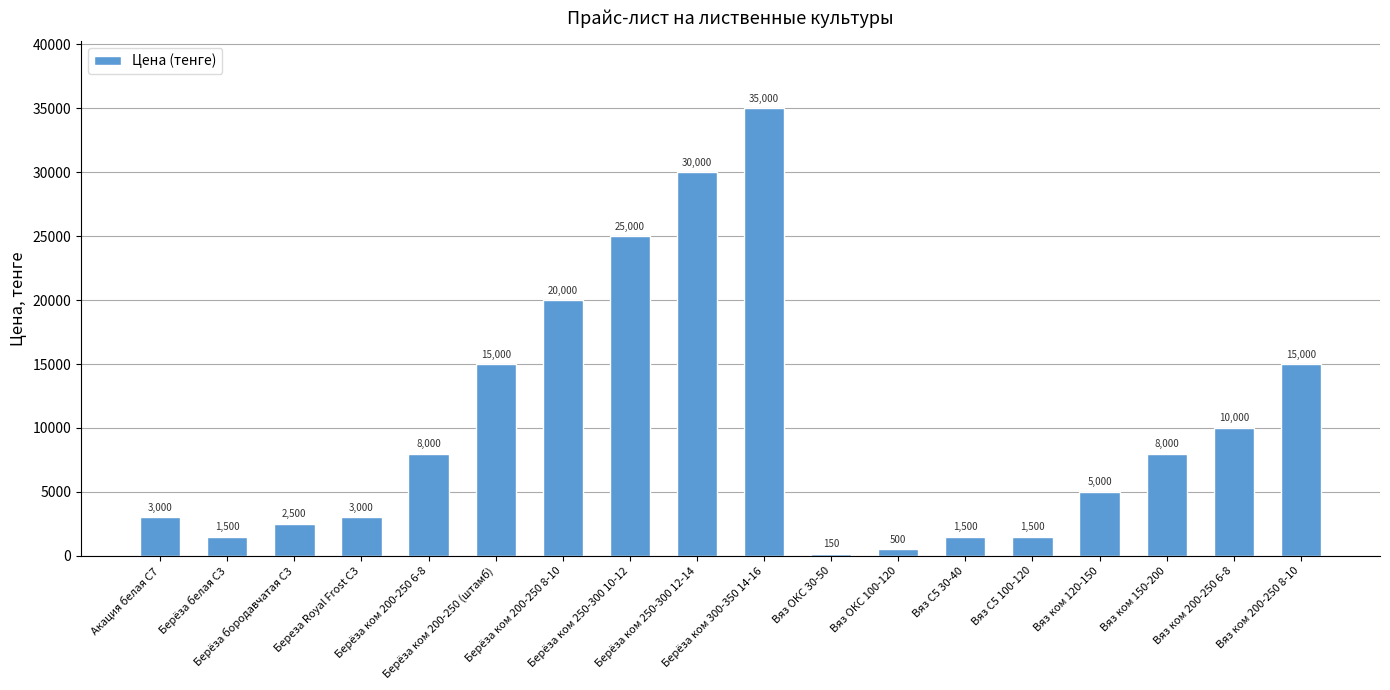

What is the value of the 5th bar from the left?

8000